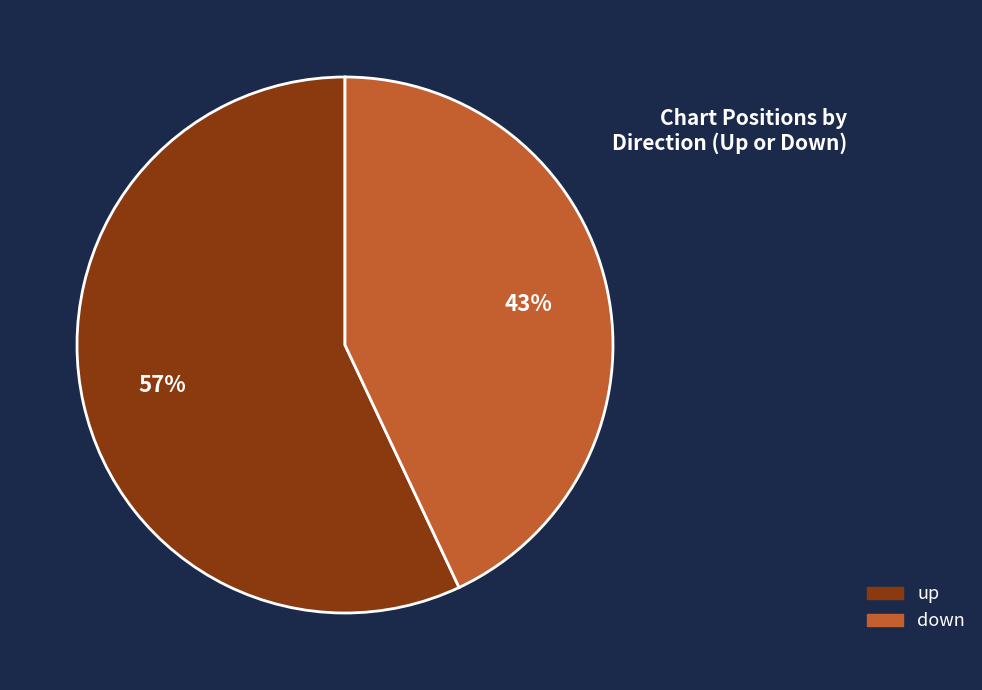

Rank the categories by value from lowest to highest.

down, up